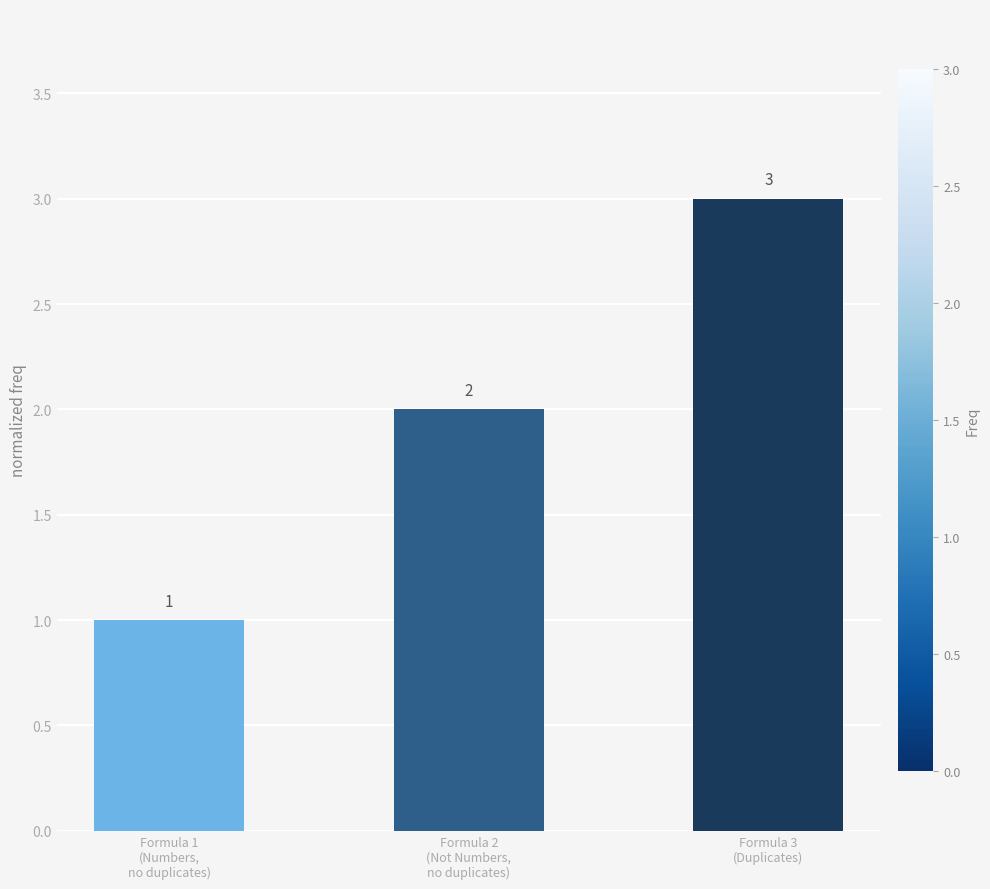

What is the label of the 1st bar from the right?

Formula 3
(Duplicates)